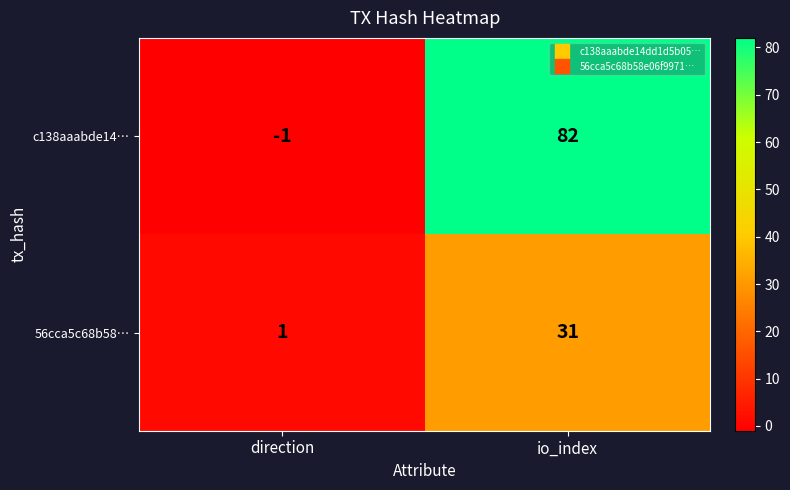

The 56cca5c68b58… series shows 16 at io_index. True or false?

False